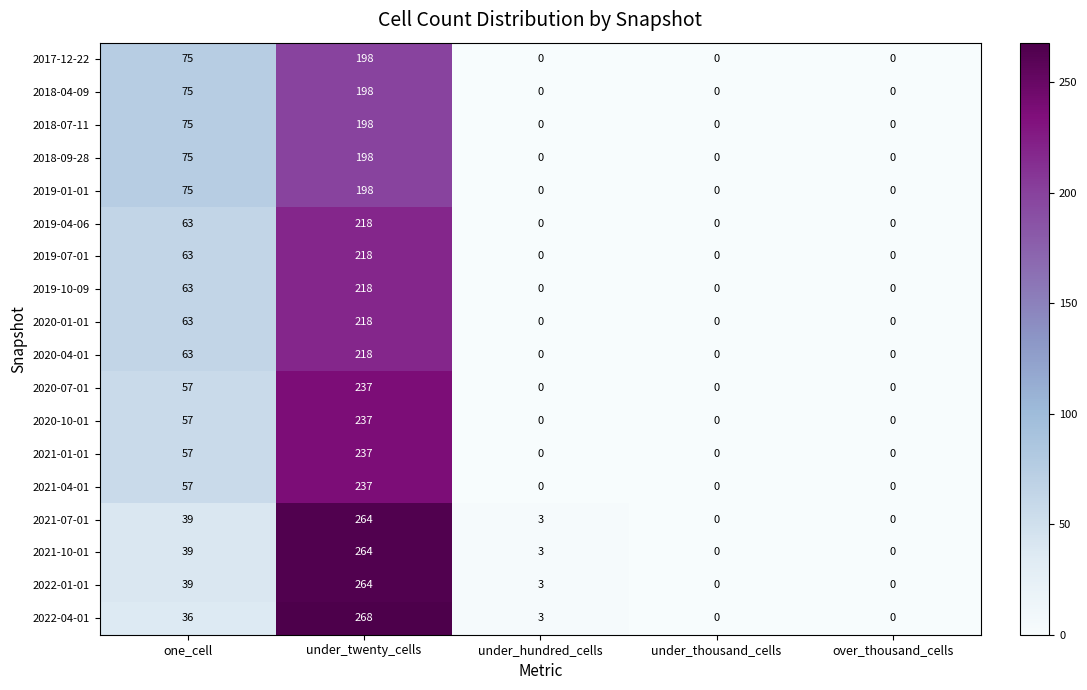

What is the difference between the maximum and minimum values in the 2018-09-28 series?

198